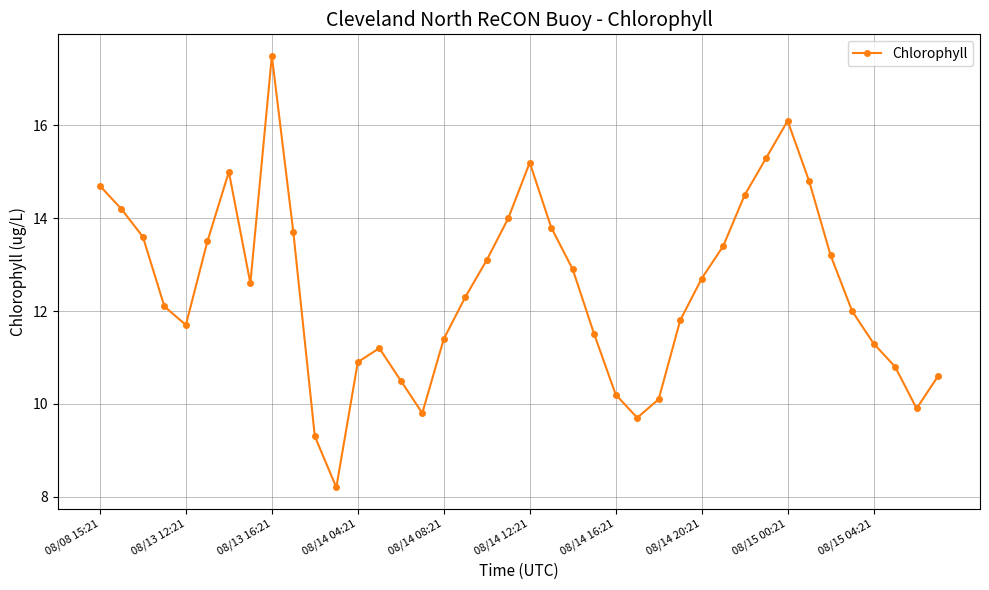

What is the difference between the second highest and minimum values?

7.9